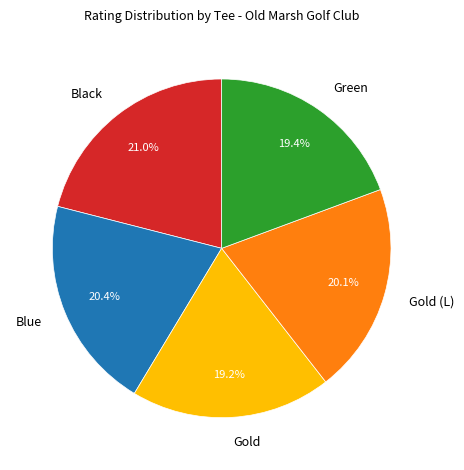

To the nearest percent, what is the difference between the largest and smallest slice percentages?

2%